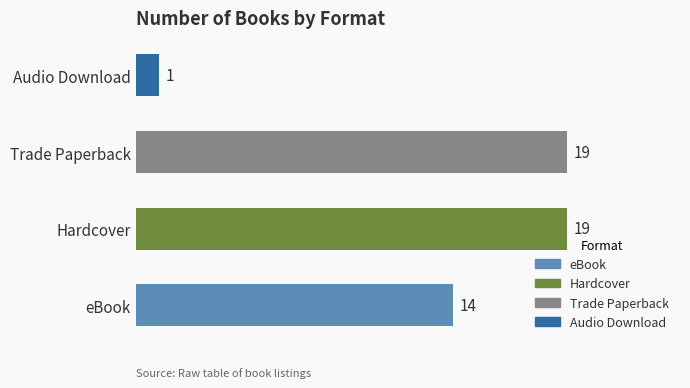

What is the minimum value shown in the chart?

1